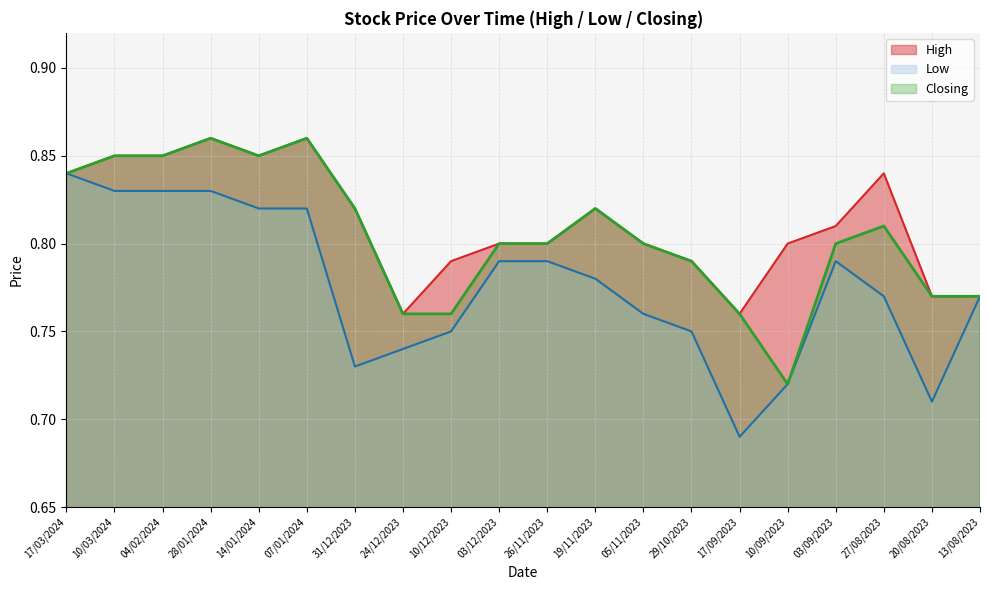

Between 28/01/2024 and 29/10/2023, which series saw the biggest shift?

Low